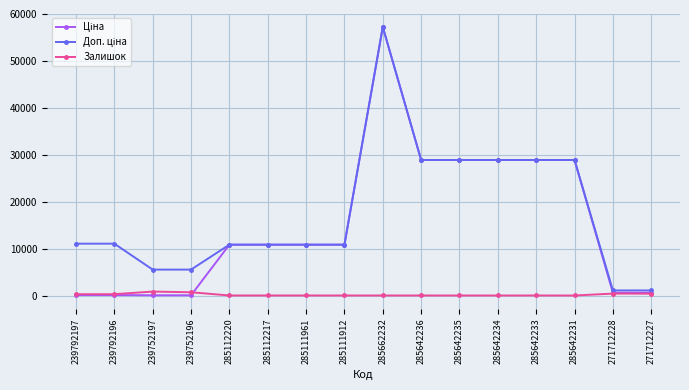

Is it true that Залишок equals 17.0 at 285112217?

True